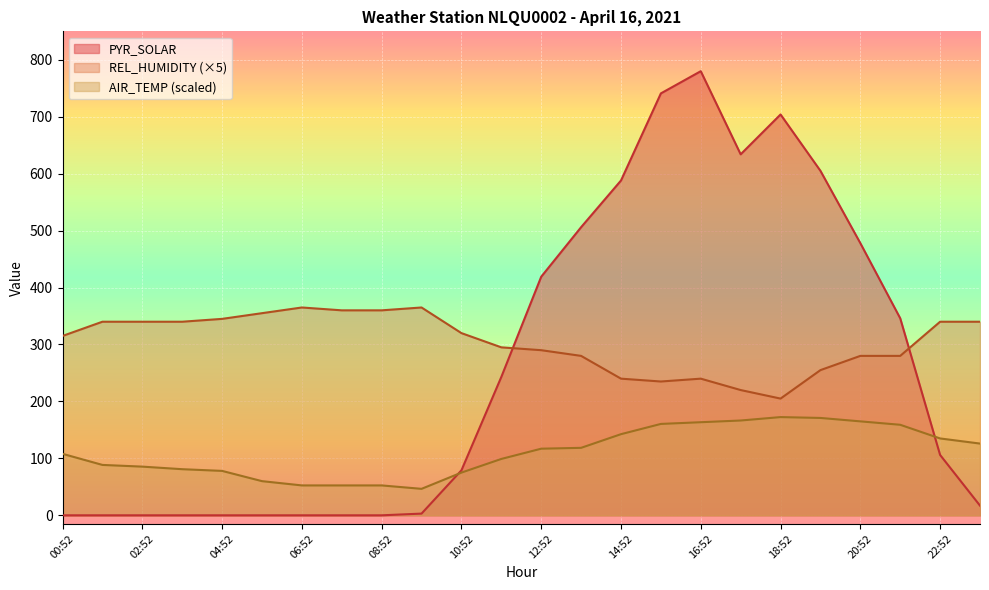

The value of PYR_SOLAR at 01:52 is 530.8. True or false?

False